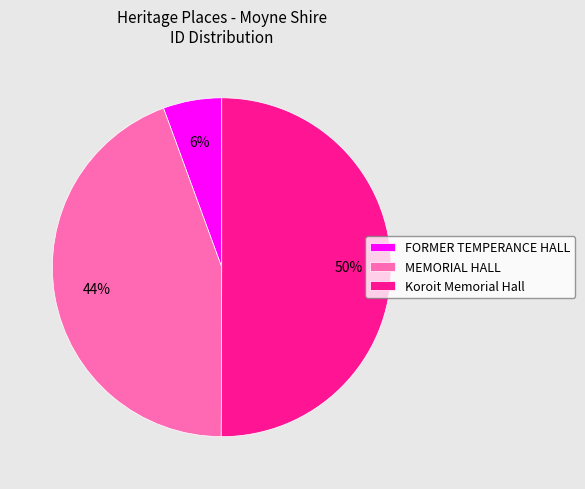

To the nearest percent, what is the difference between the largest and smallest slice percentages?

44%